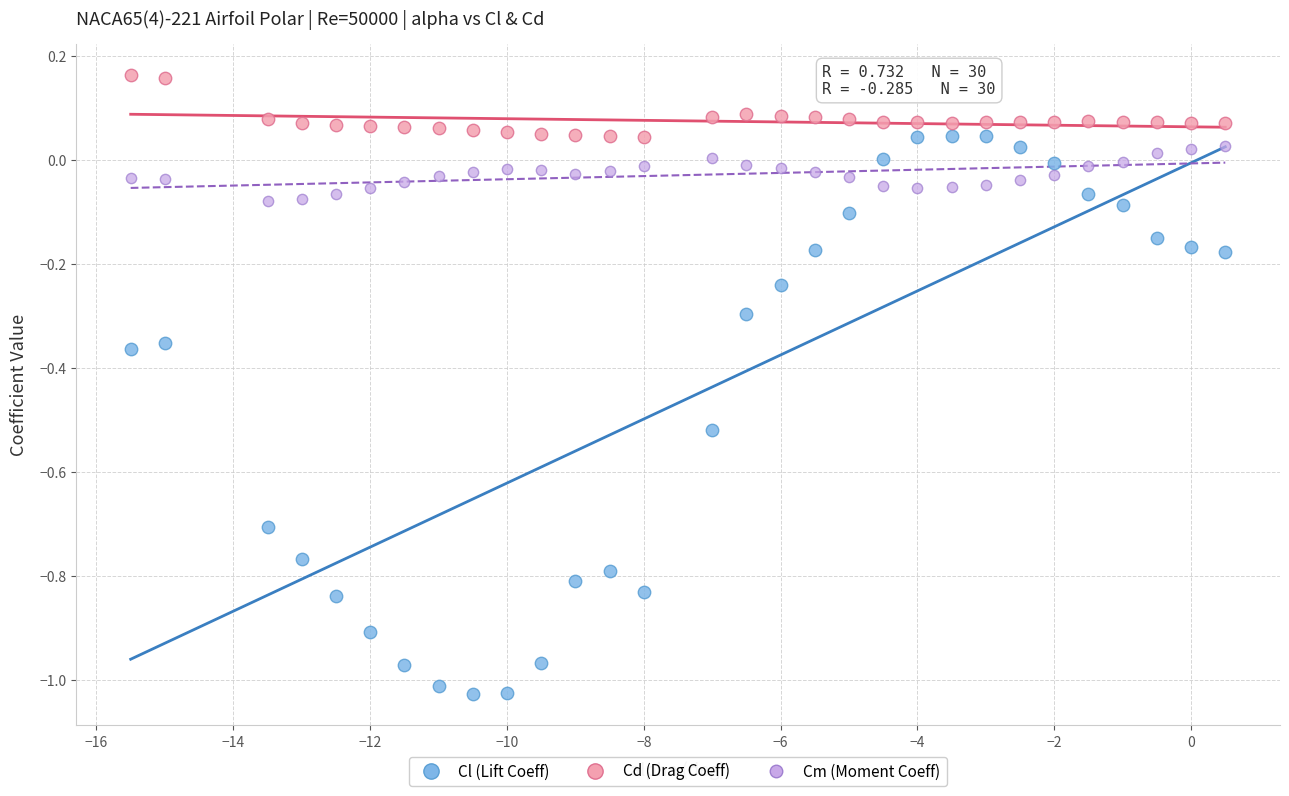

Across all data points, what is the range of X values (max minus min)?

16.0